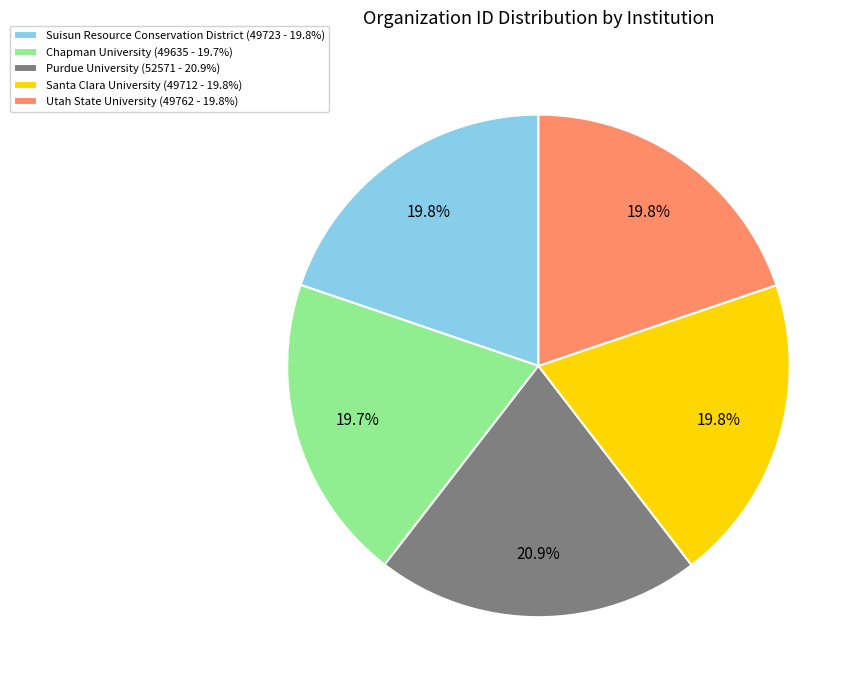

Count the number of slices in the pie.

5